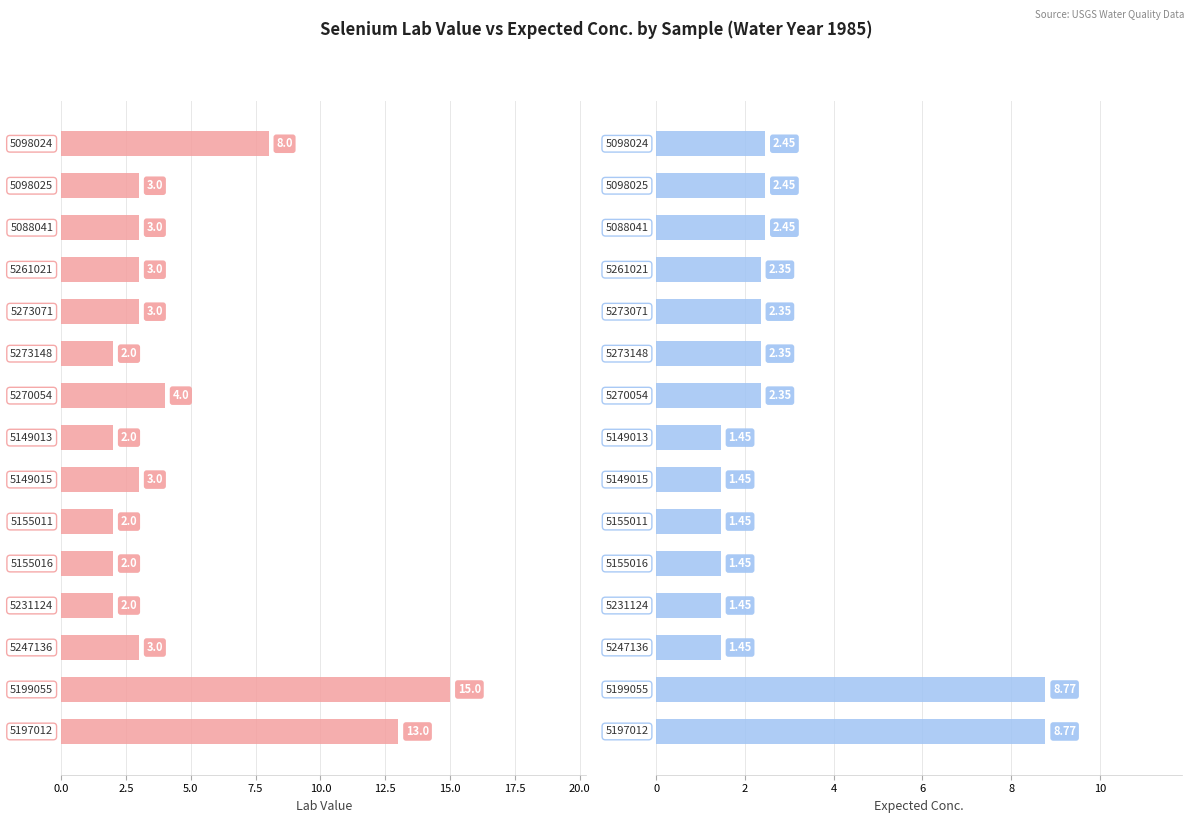

How many distinct data groups are displayed?

2